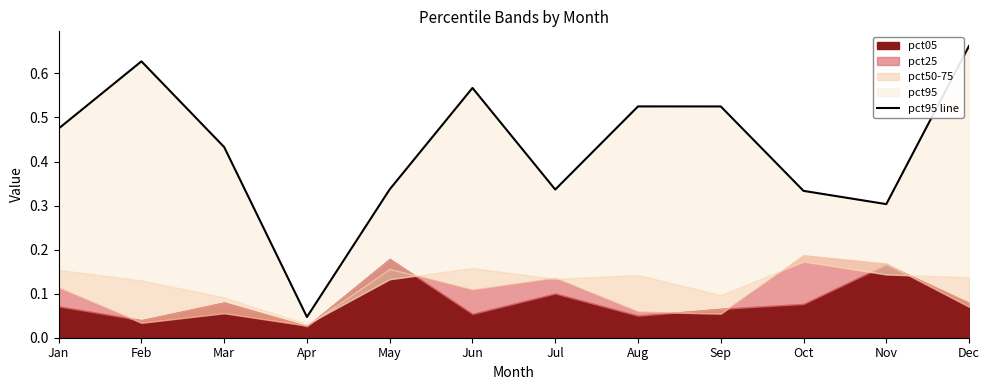

At which category does the data reach its first local peak?

Feb